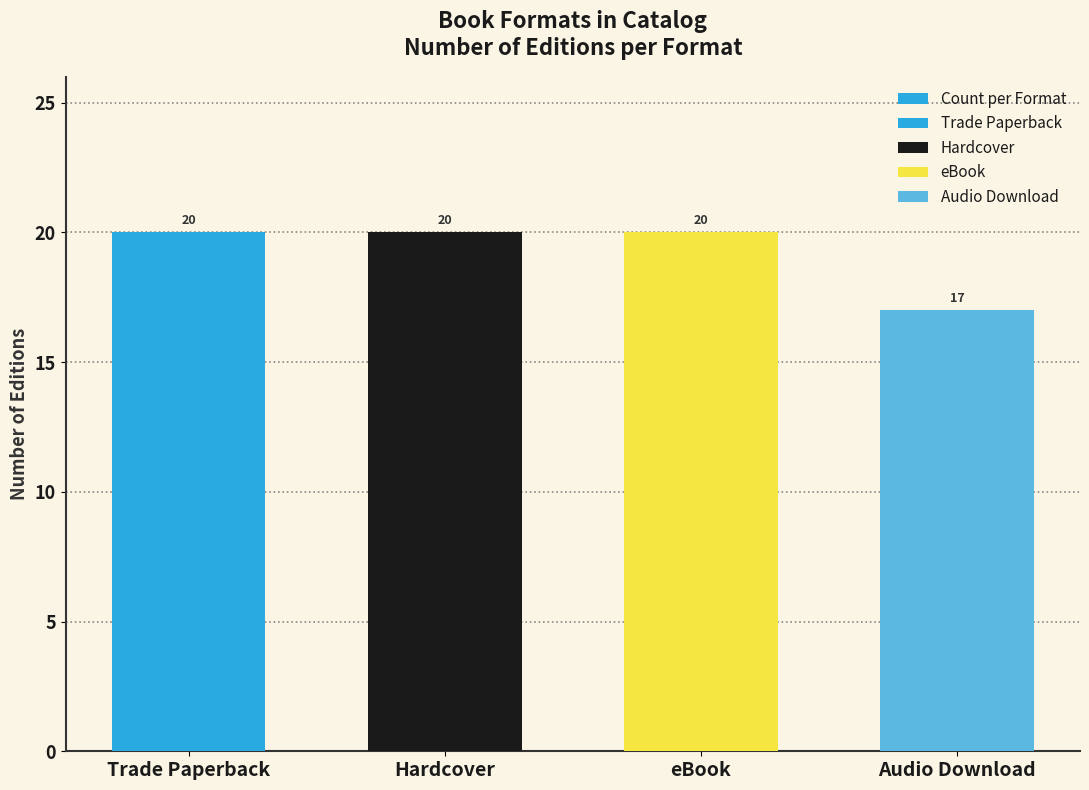

What is the average value?

19